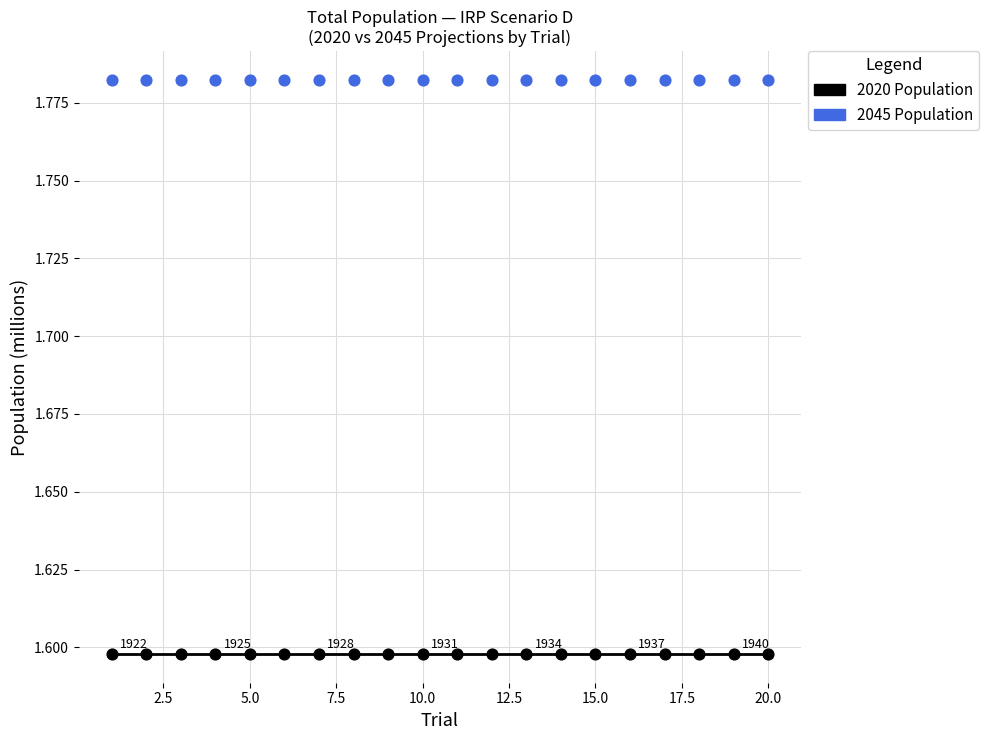

Which series reaches the minimum Y coordinate?

2020 Population